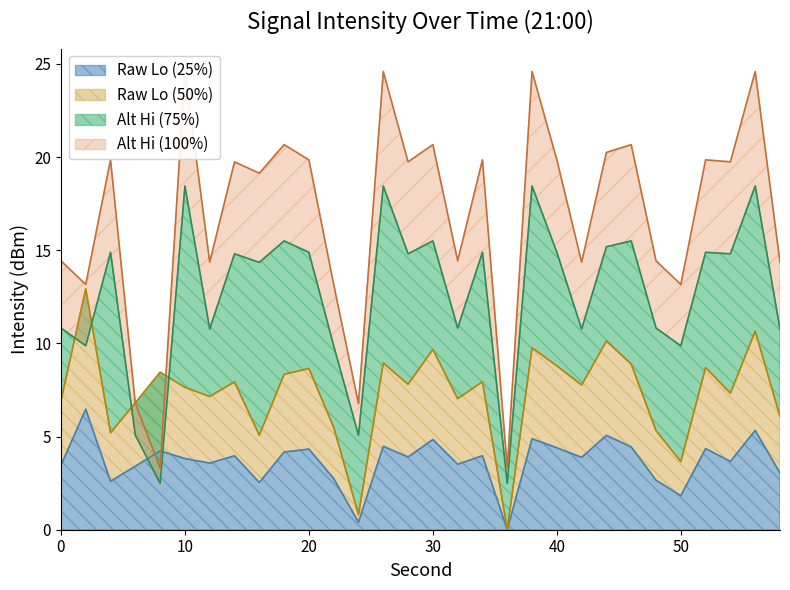

In intensity_hi, how many points are higher than both neighbors (excluding endpoints)?

11